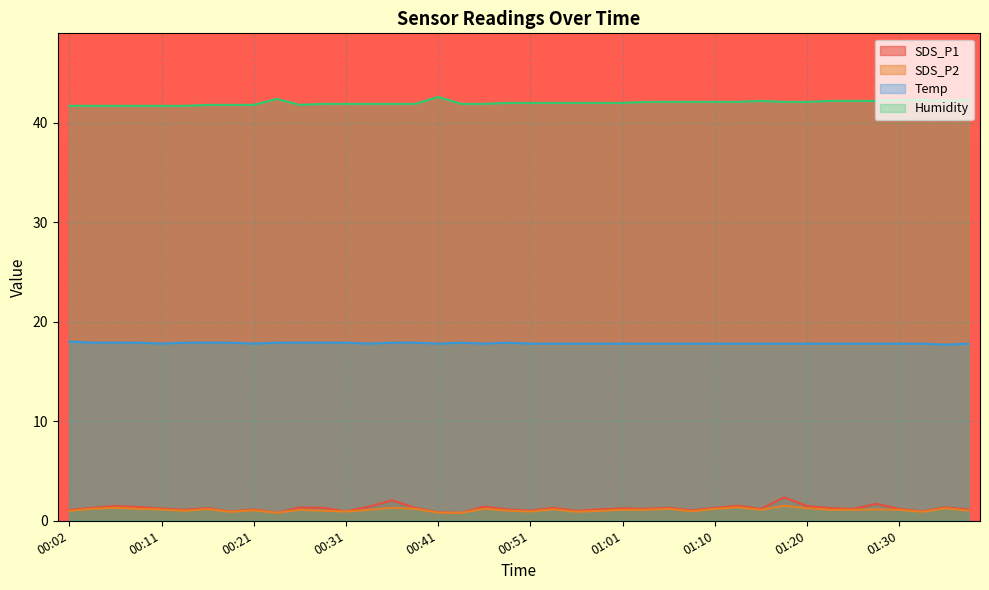

True or false: Humidity and Temp cross at least once.

False